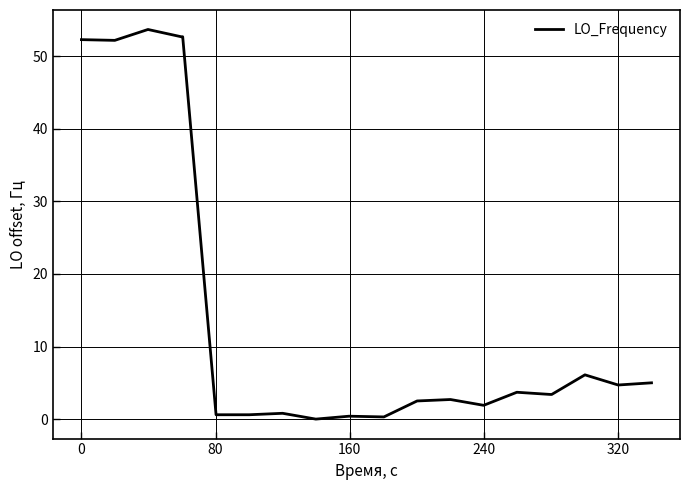

What is the difference between the maximum and minimum values?

53.7